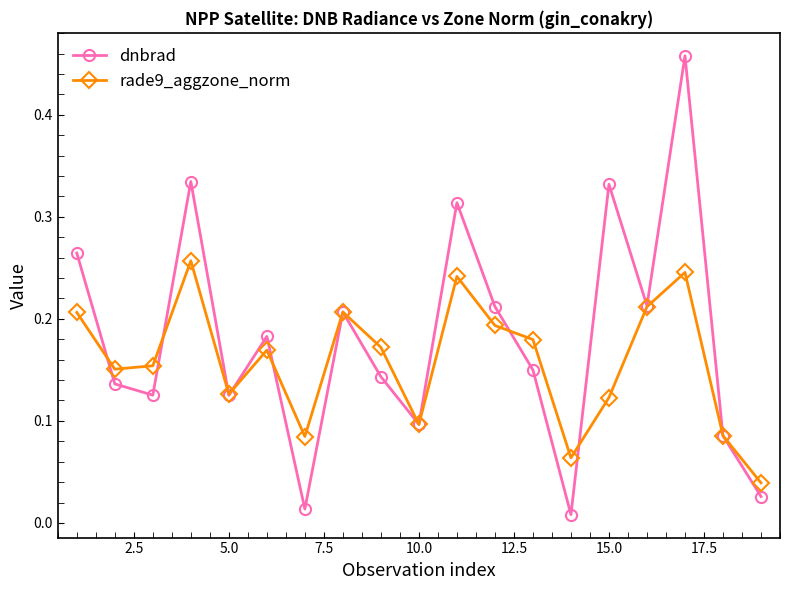

True or false: rade9_aggzone_norm has more than 1 points higher than both neighbors.

True